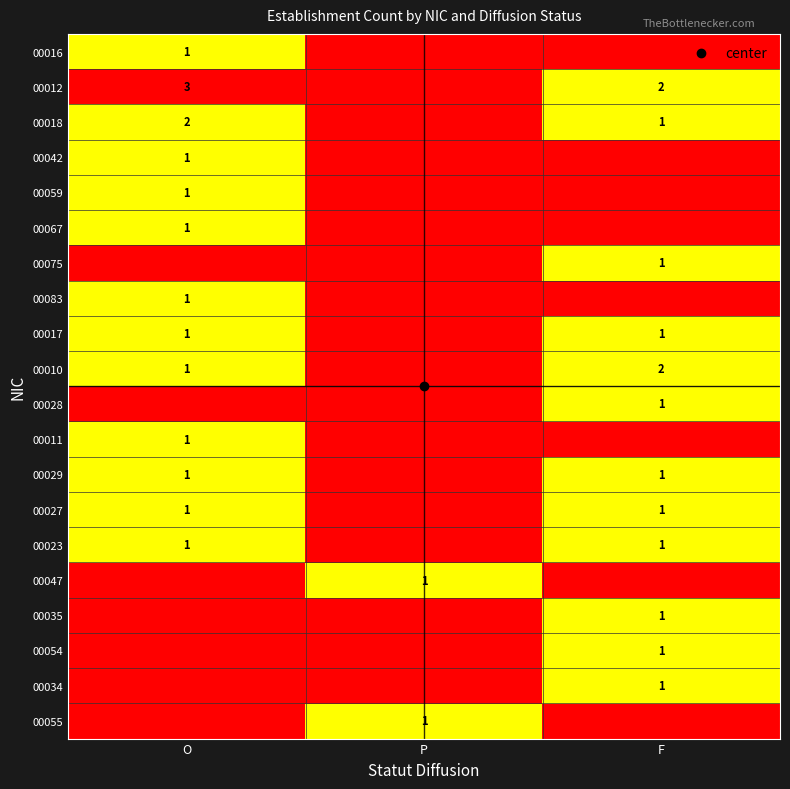

Which label corresponds to the smallest value in the chart?

P